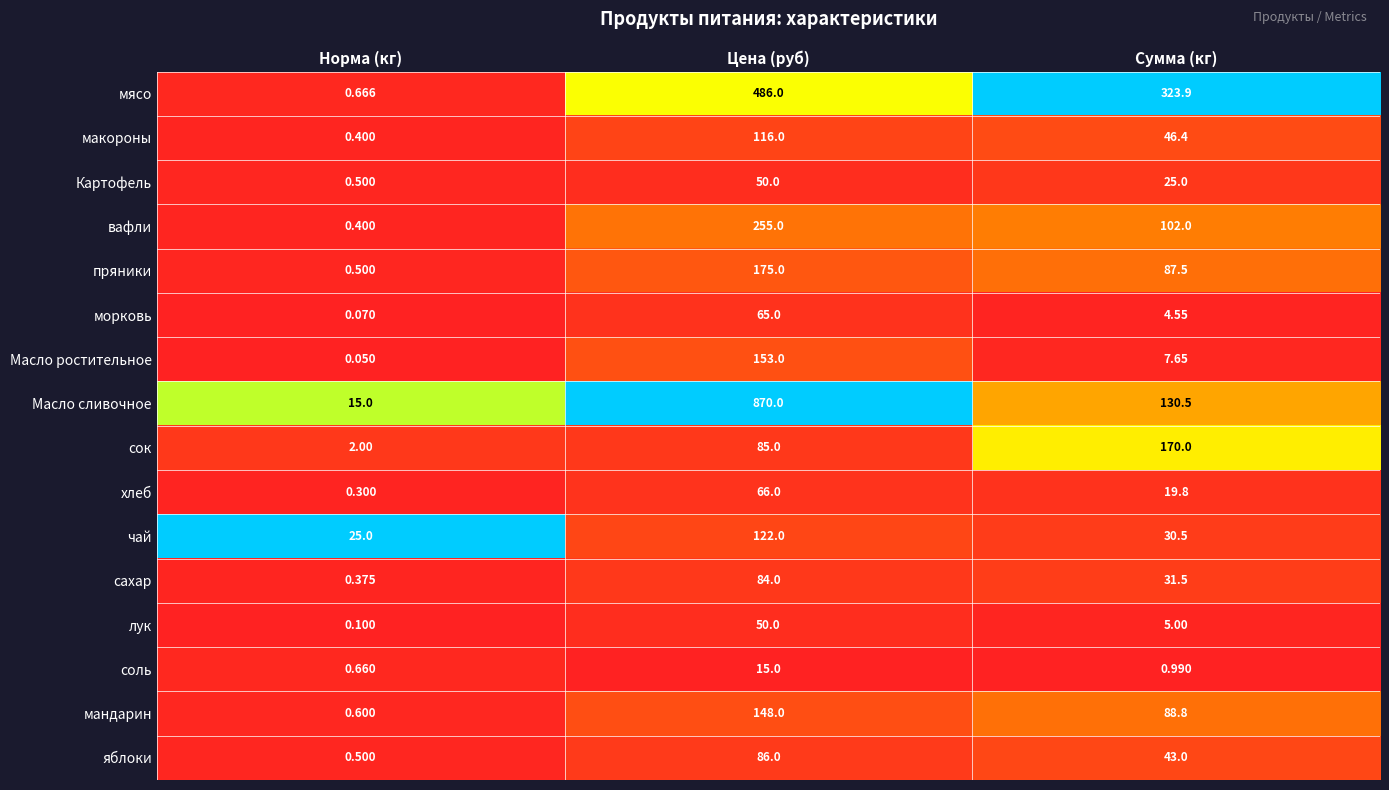

Which series has the largest range (max minus min)?

Масло сливочное